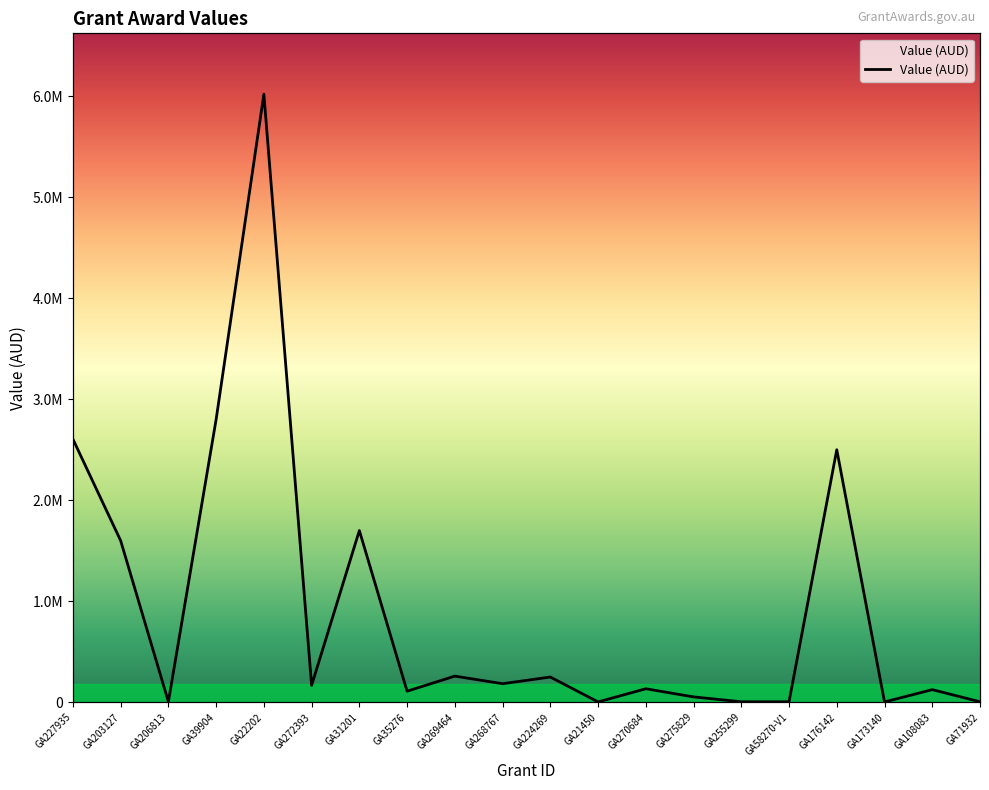

Reading left to right, what are all the values shown in this chart?

2605414	1600000	5500	2800000	6020000	168000	1700000	110000	259000	184000	250000	3500	134000	53348	5000	5000	2500000	3500	125000	5000